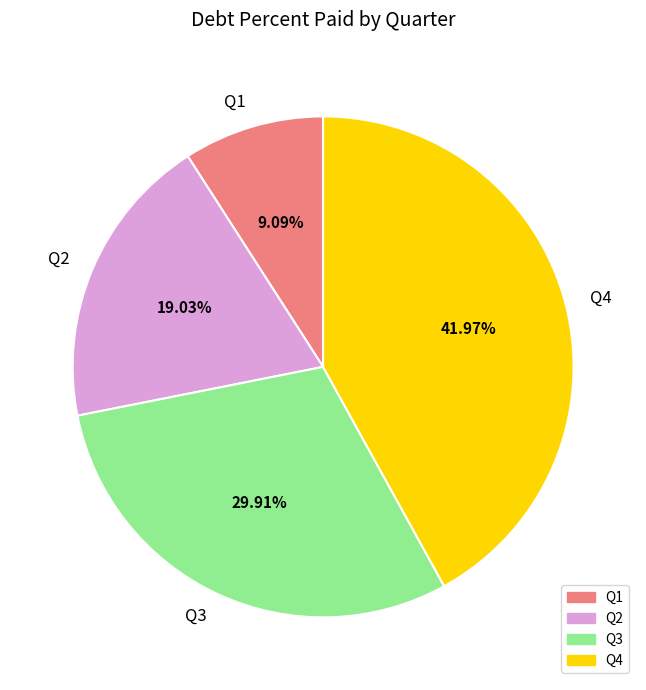

Approximately how many times larger is the value at Q3 compared to Q2?

1.6